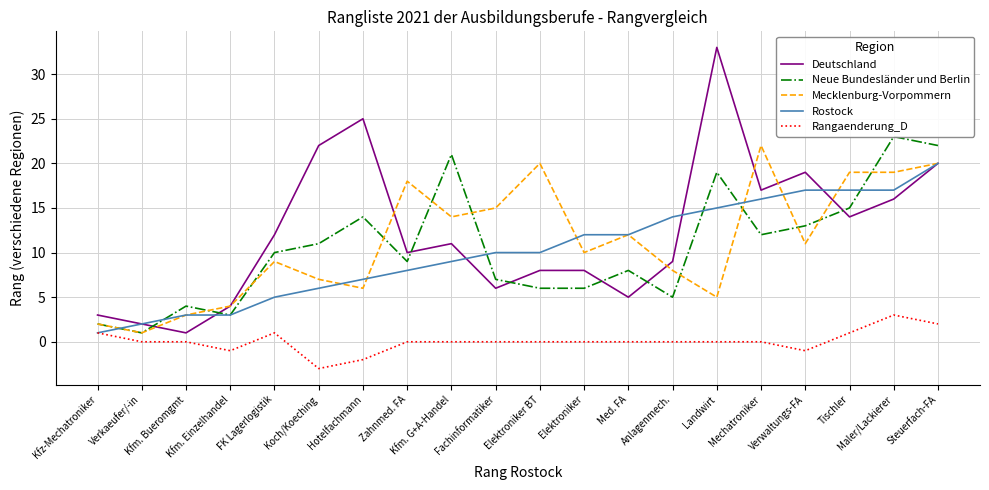

Between Verkaeufer/-in and Tischler, which series saw the biggest shift?

Mecklenburg-Vorpommern